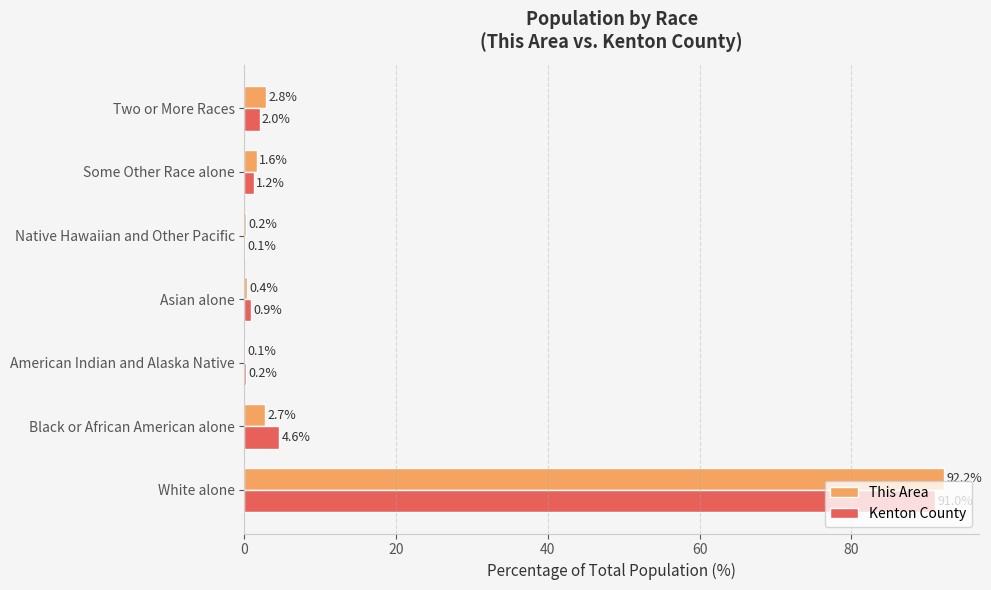

What is the approximate value of Kenton County at Black or African American alone?

4.6